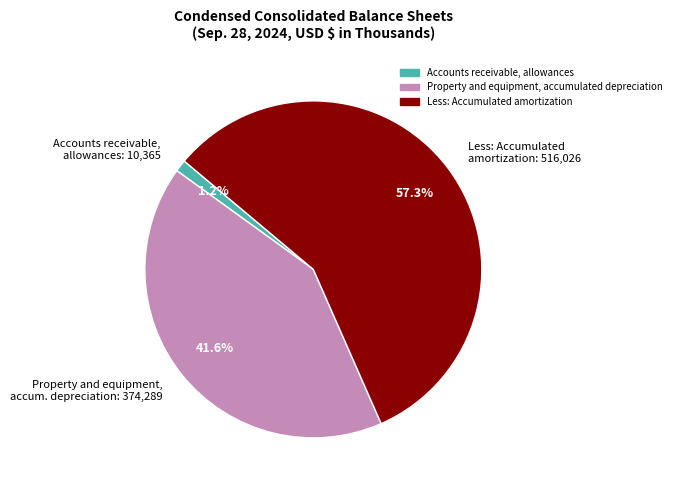

Is there any slice that represents more than half of the pie?

Yes